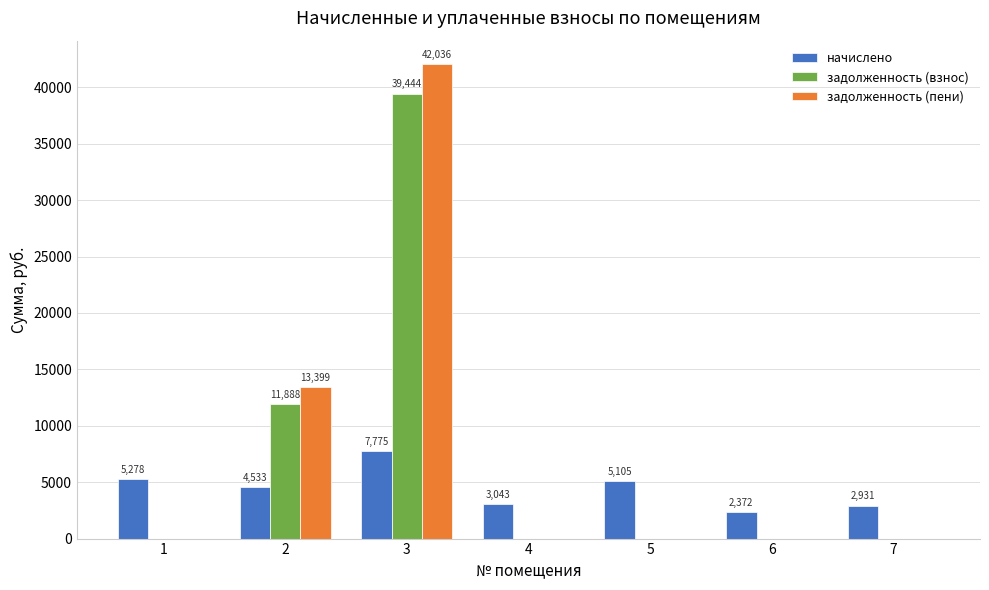

How many distinct data groups are displayed?

3